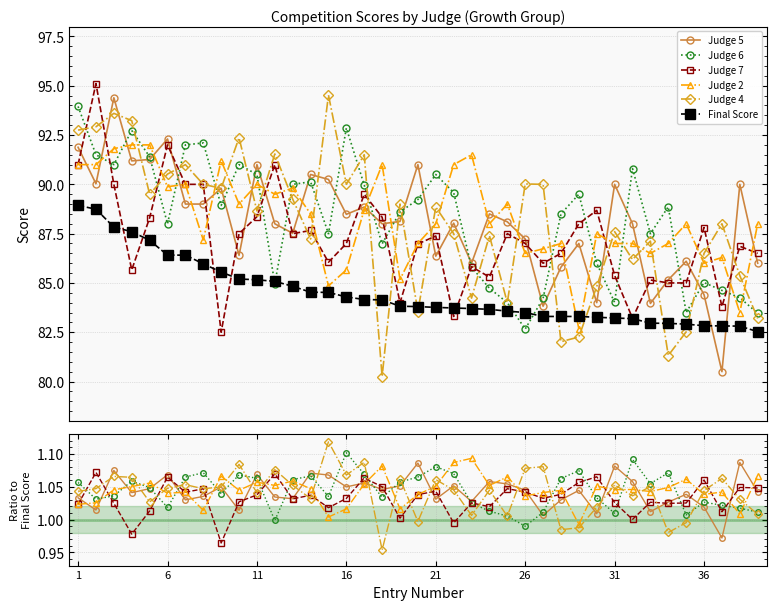

True or false: Judge 5 has more than 1 points higher than both neighbors.

True